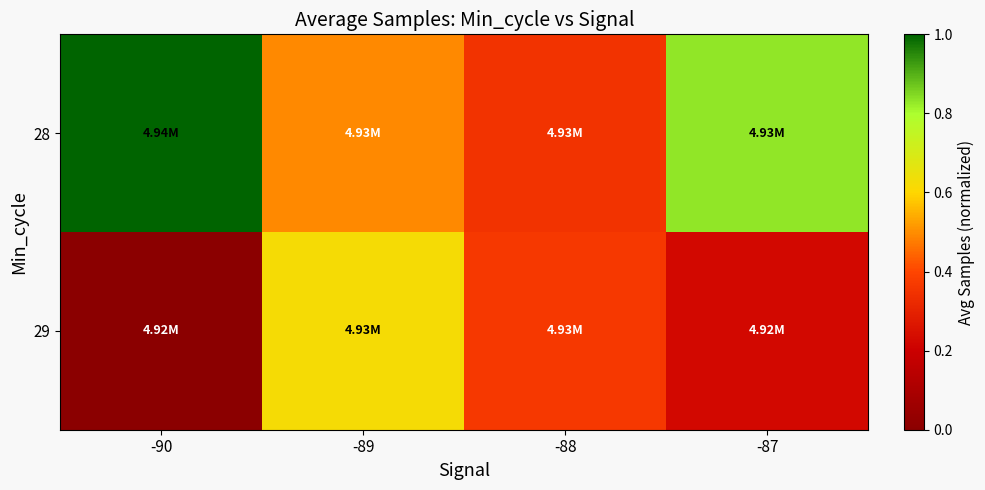

Rank the series by their average value, from lowest to highest.

29, 28